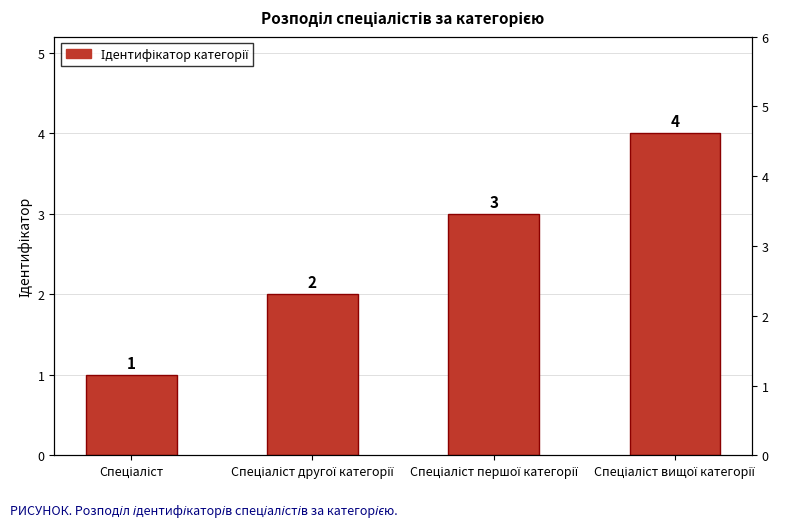

What is the label of the 2nd bar from the right?

Спеціаліст першої категорії